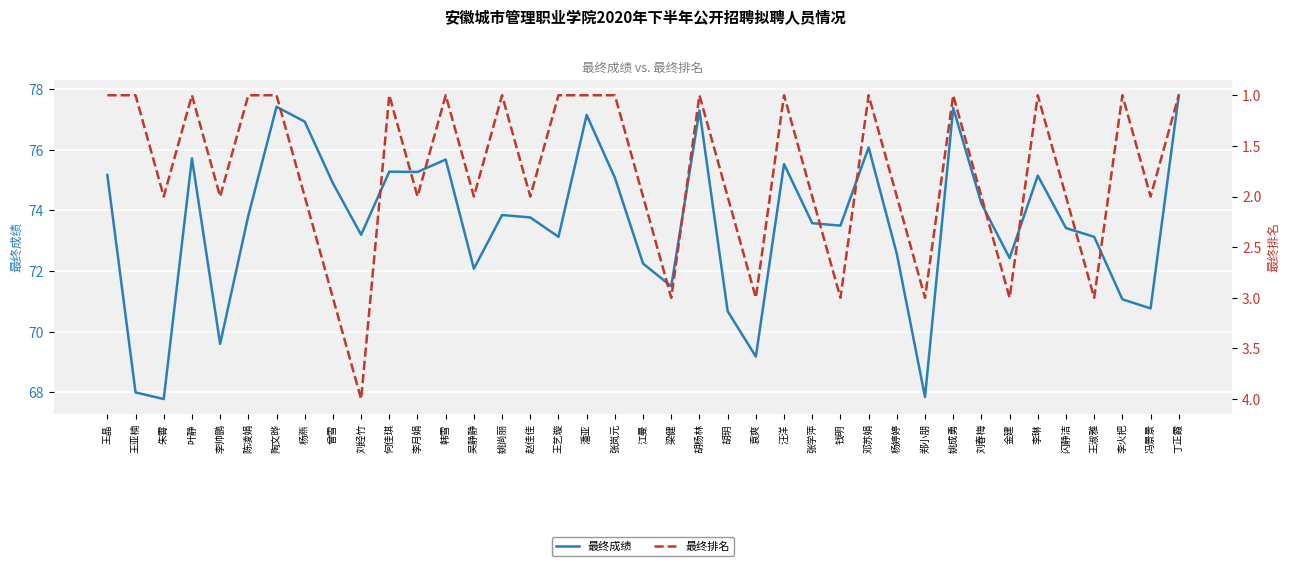

Reading left to right, extract all data points from this chart.

最终成绩: 75.2	68.0	67.8	75.7	69.6	73.8	77.4	76.9	74.9	73.2	75.3	75.3	75.7	72.1	73.8	73.8	73.1	77.2	75.1	72.2	71.5	77.3	70.7	69.2	75.5	73.6	73.5	76.1	72.6	67.8	77.4	74.2	72.4	75.2	73.4	73.1	71.1	70.8	77.8
最终排名: 1.0	1.0	2.0	1.0	2.0	1.0	1.0	2.0	3.0	4.0	1.0	2.0	1.0	2.0	1.0	2.0	1.0	1.0	1.0	2.0	3.0	1.0	2.0	3.0	1.0	2.0	3.0	1.0	2.0	3.0	1.0	2.0	3.0	1.0	2.0	3.0	1.0	2.0	1.0